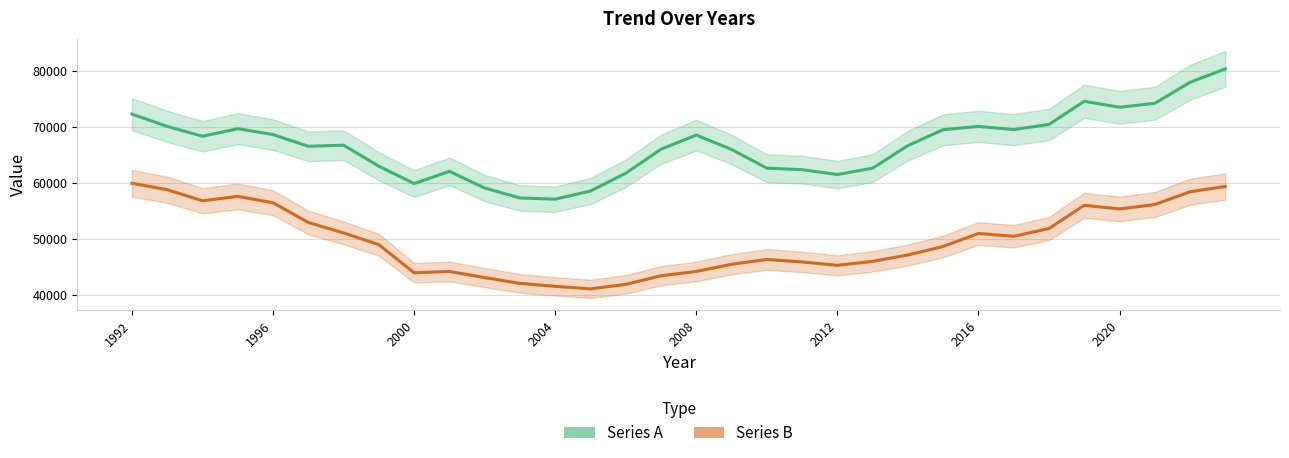

What are all the series names shown in the legend?

Series A, Series B